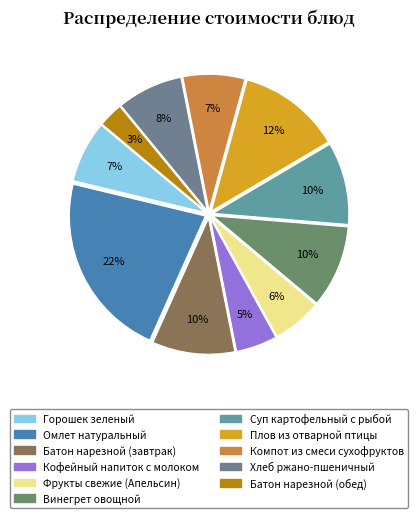

Which category has the biggest portion of the pie?

Омлет натуральный